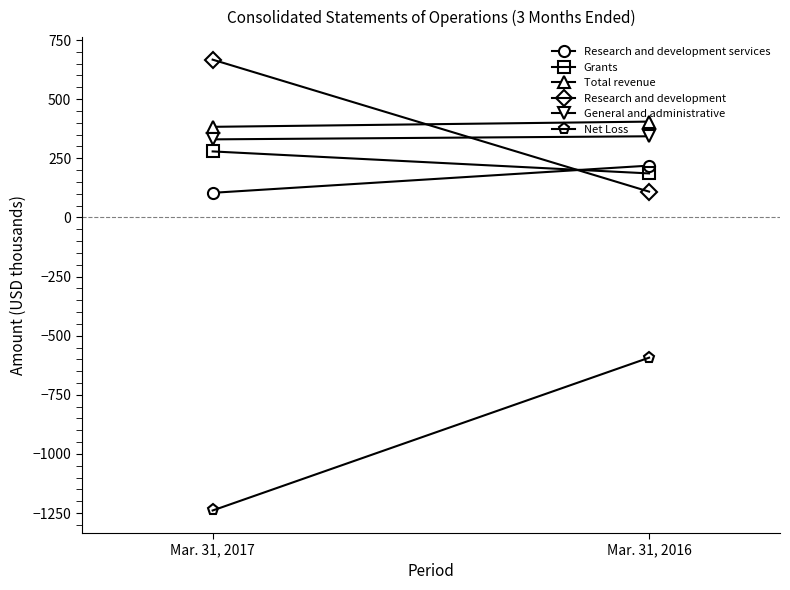

At which category is the sum across all series the highest?

Mar. 31, 2016